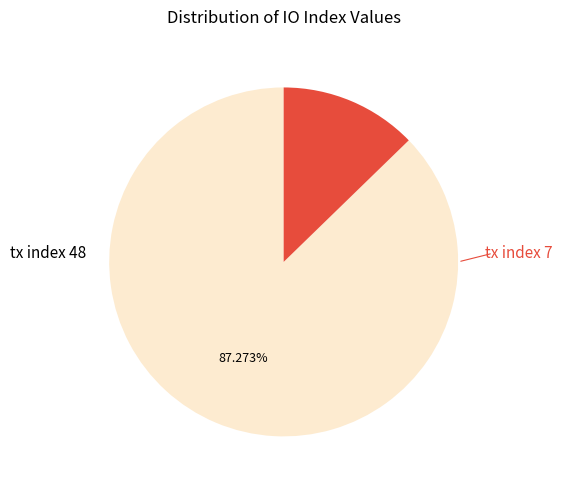

Between tx index 7 and tx index 48, which is larger?

tx index 48